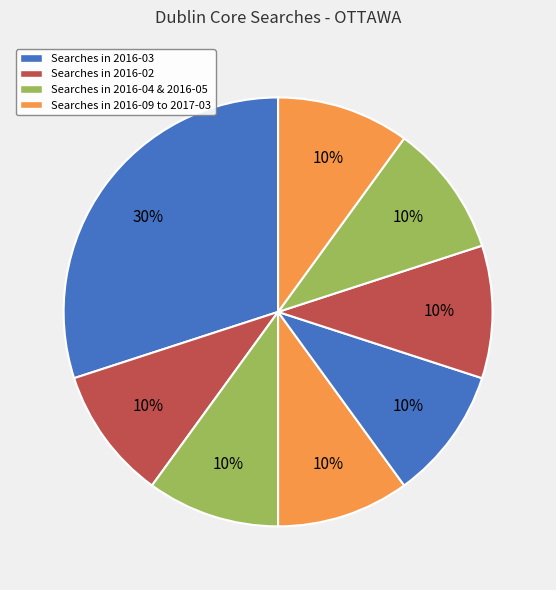

Is there any slice that represents more than half of the pie?

No